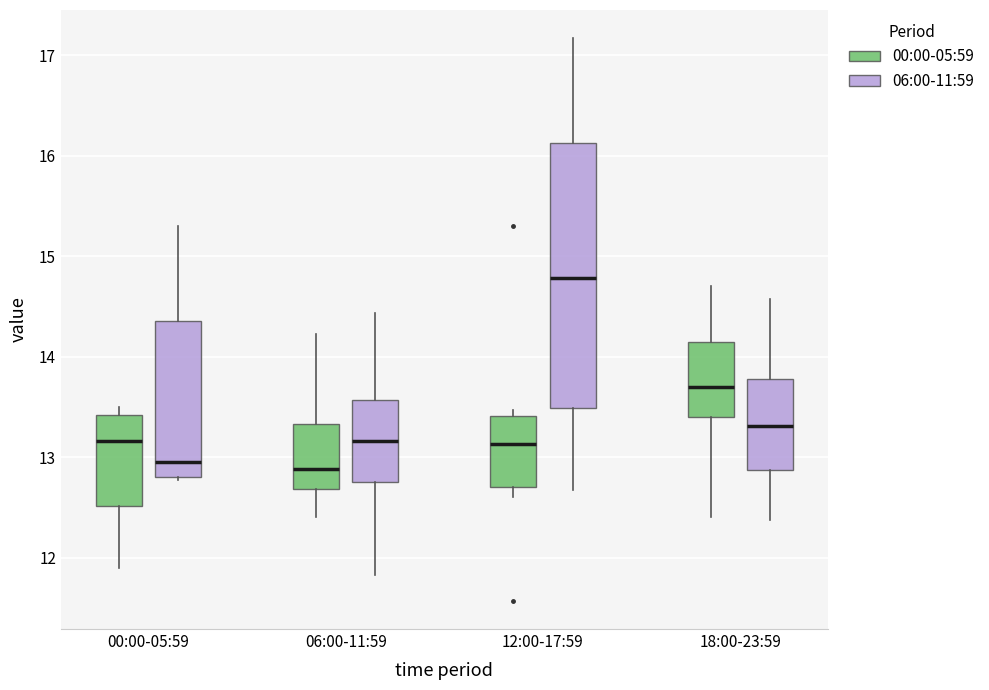

Reading left to right, transcribe this box plot: for each box, give where its median line is, the range the box spans, and where its two whiskers end, as read against the y-axis. The values are not printed on the chart, so give them approximately, as read against the axis.

00:00-05:59 (00:00-05:59): median 13.2, box 12.5 to 13.4, whiskers 11.9 to 13.5
00:00-05:59 (06:00-11:59): median 13.0, box 12.8 to 14.4, whiskers 12.8 (just below the box's lower edge) to 15.3
06:00-11:59 (00:00-05:59): median 12.9, box 12.7 to 13.3, whiskers 12.4 to 14.2
06:00-11:59 (06:00-11:59): median 13.2, box 12.8 to 13.6, whiskers 11.8 to 14.4
12:00-17:59 (00:00-05:59): median 13.1, box 12.7 to 13.4, whiskers 12.6 to 13.5
12:00-17:59 (06:00-11:59): median 14.8, box 13.5 to 16.1, whiskers 12.7 to 17.2
18:00-23:59 (00:00-05:59): median 13.7, box 13.4 to 14.1, whiskers 12.4 to 14.7
18:00-23:59 (06:00-11:59): median 13.3, box 12.9 to 13.8, whiskers 12.4 to 14.6